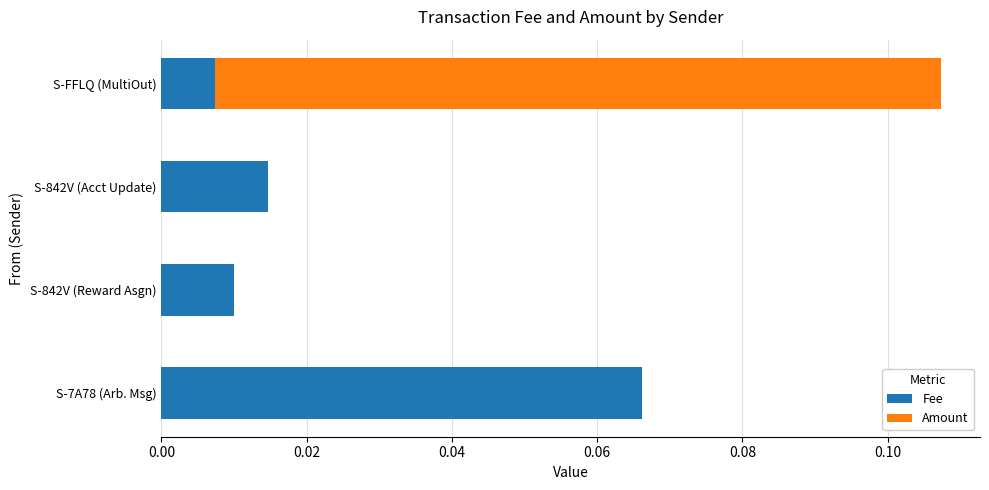

Which category has the highest value in the Fee series?

S-7A78 (Arb. Msg)